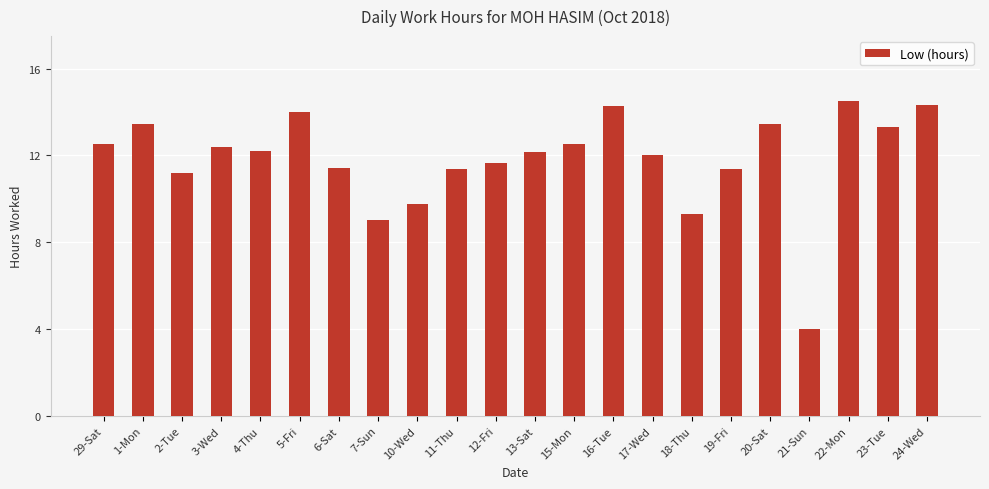

What is the sum of the values at 29-Sat and 1-Mon?

25.9